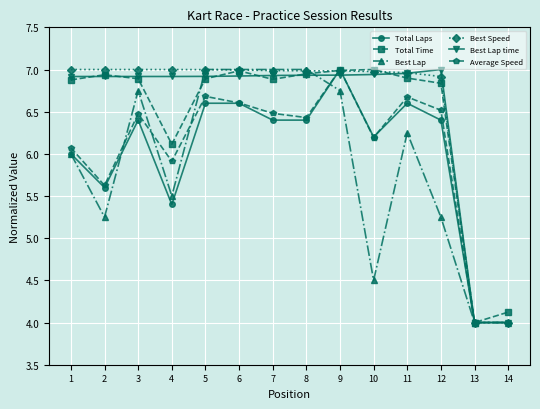

True or false: Best Lap time has a value of 1.7 at 9.

False